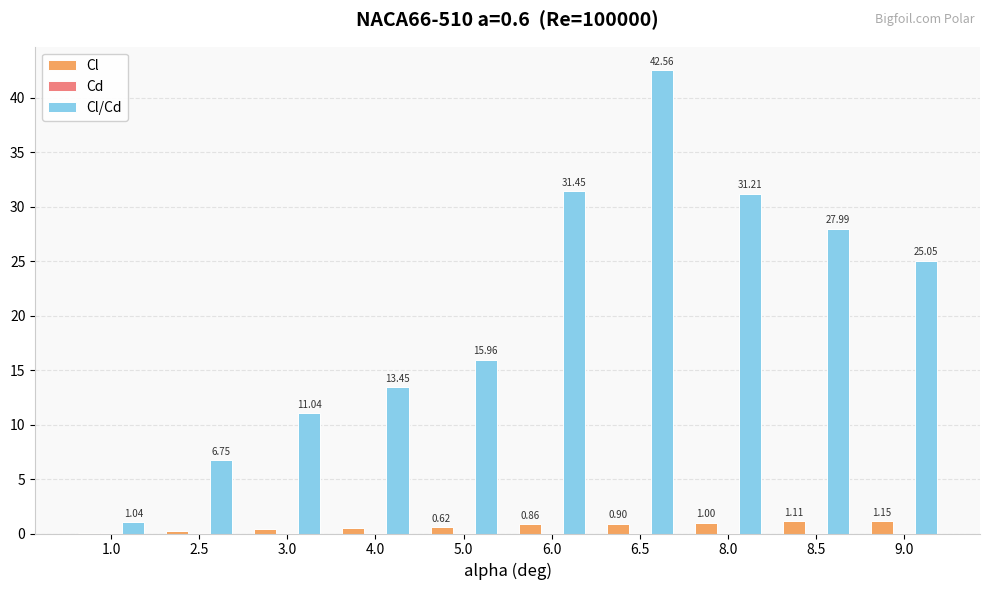

Does the chart contain stacked bars?

No